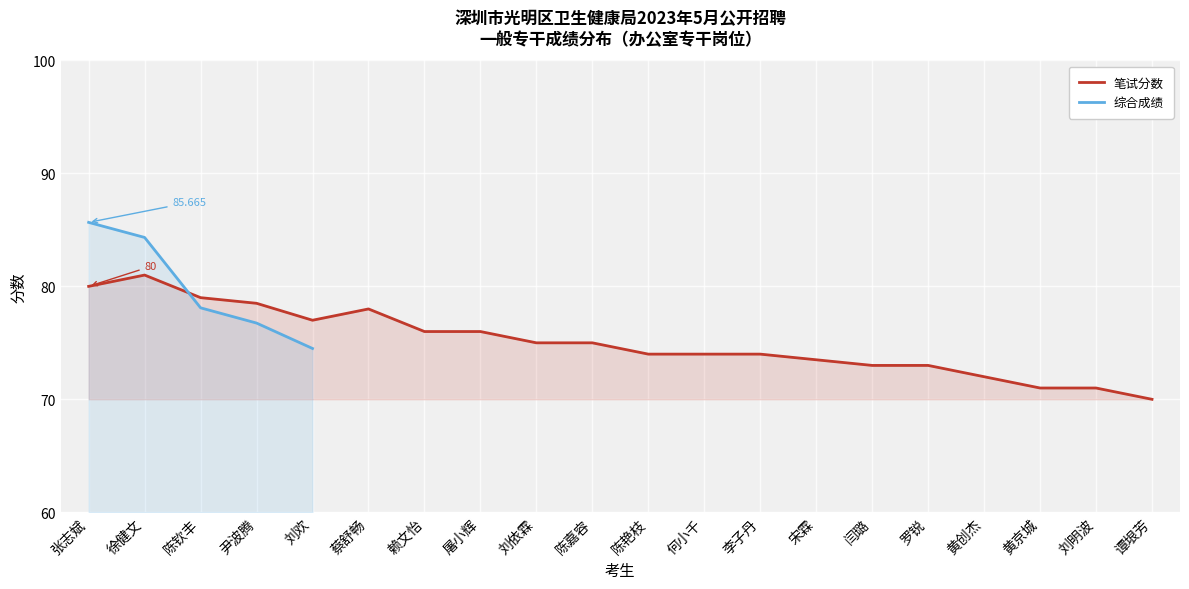

Is it true that 笔试分数 equals 31.0 at 屠小辉?

False